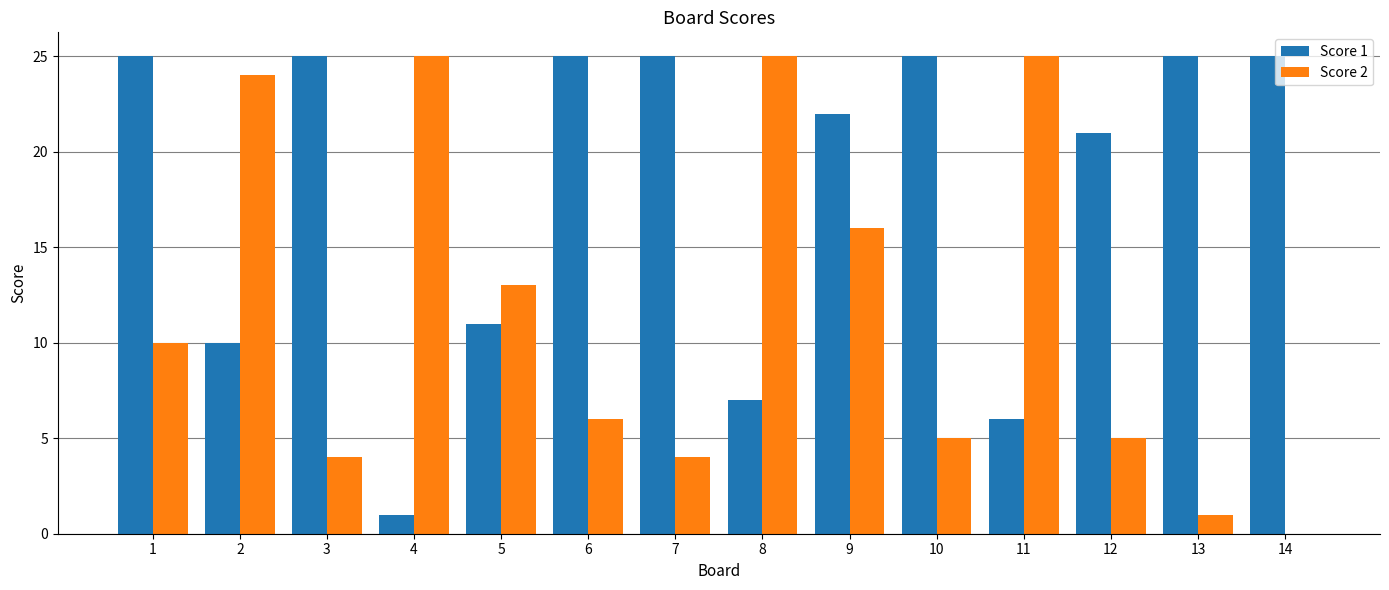

Are the bars horizontal?

No